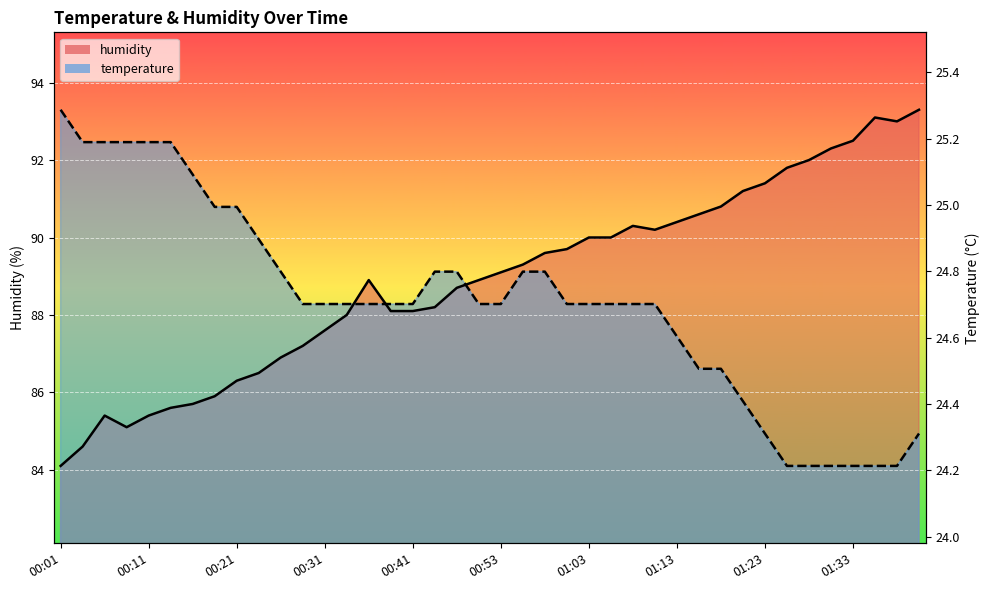

True or false: temperature has more than 0 interior local peaks.

False